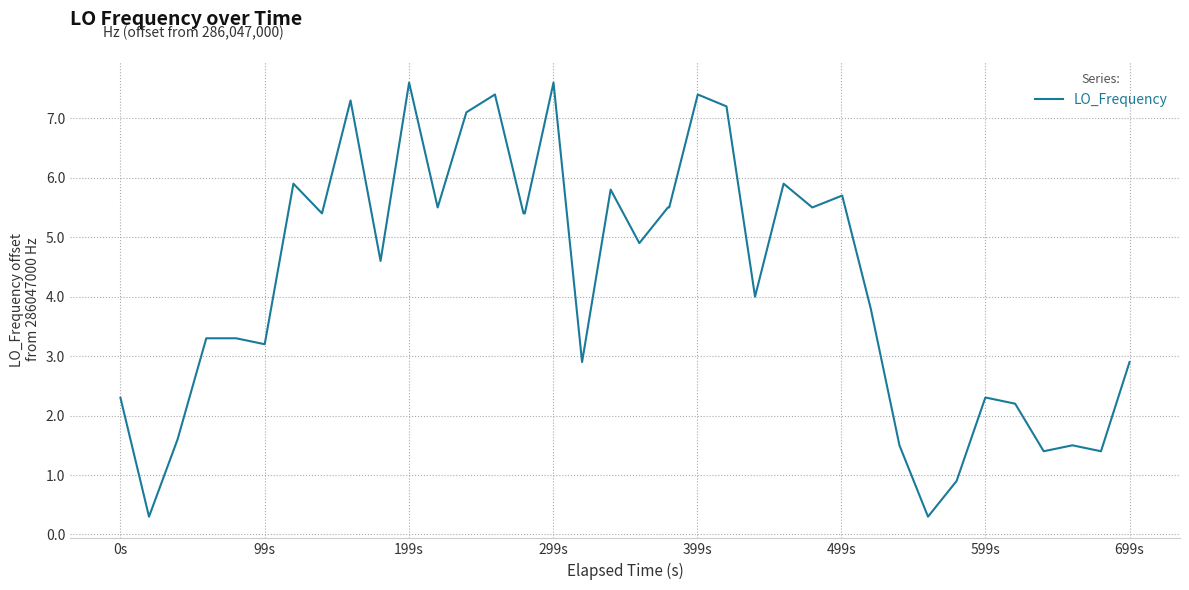

How many series are shown in this chart?

1